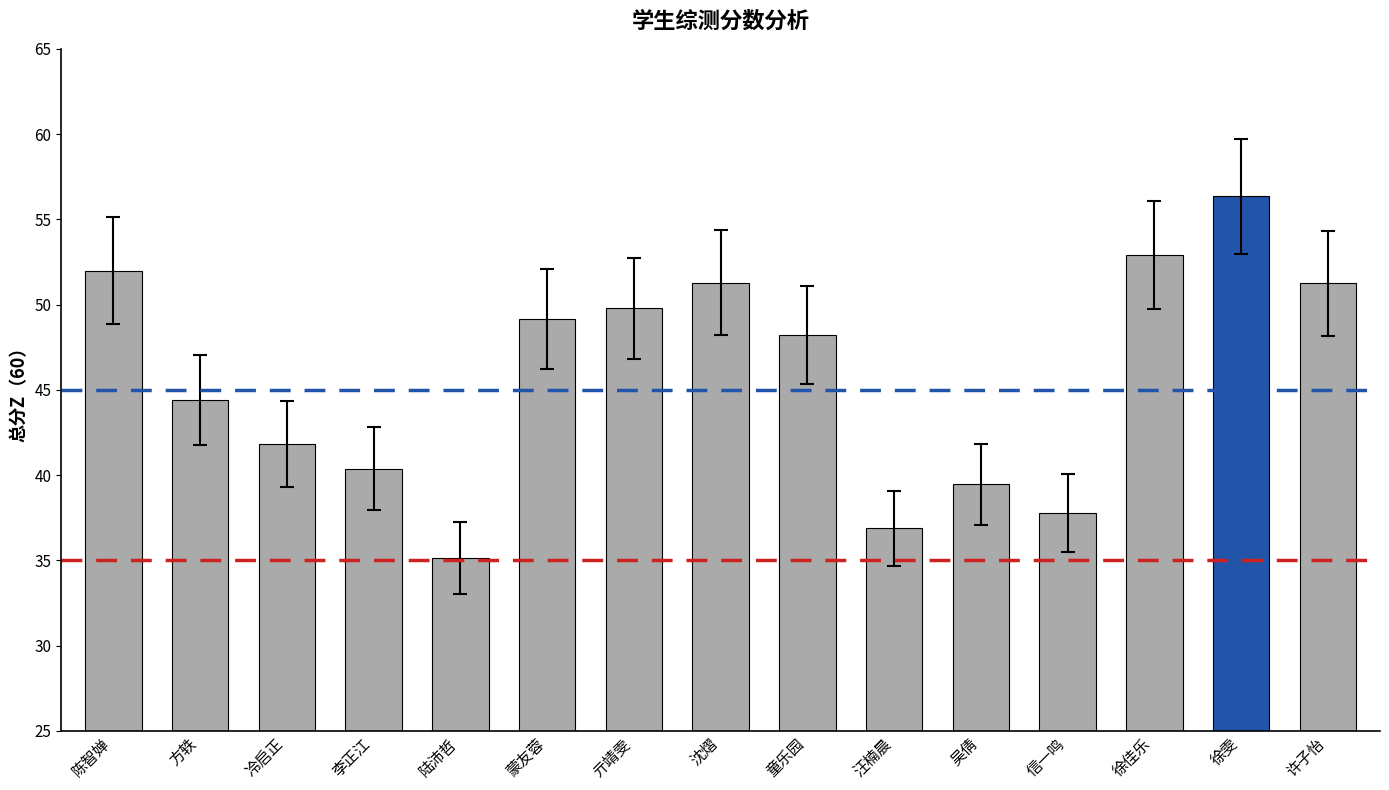

What is the value of the 7th bar from the left?

49.8